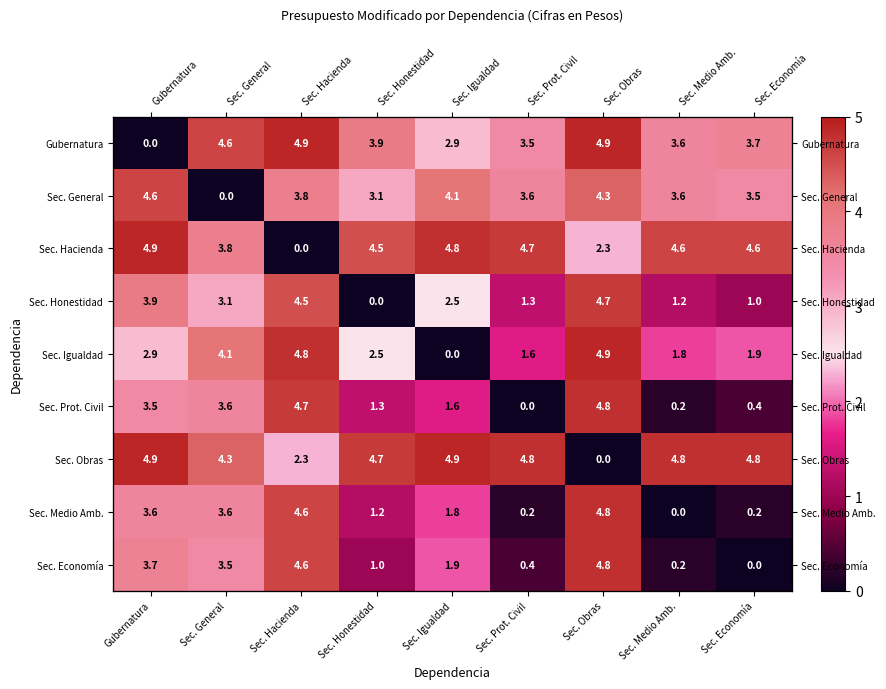

Which series has the largest total across all categories?

Sec. Obras